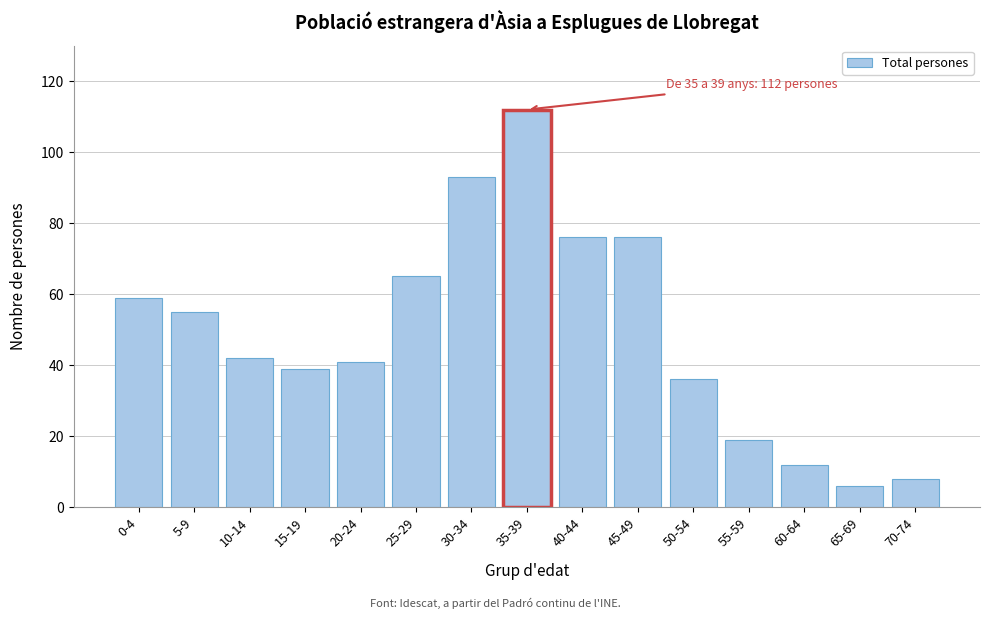

Reading right to left, list all the values displayed in this chart.

70-74=8	65-69=6	60-64=12	55-59=19	50-54=36	45-49=76	40-44=76	35-39=112	30-34=93	25-29=65	20-24=41	15-19=39	10-14=42	5-9=55	0-4=59